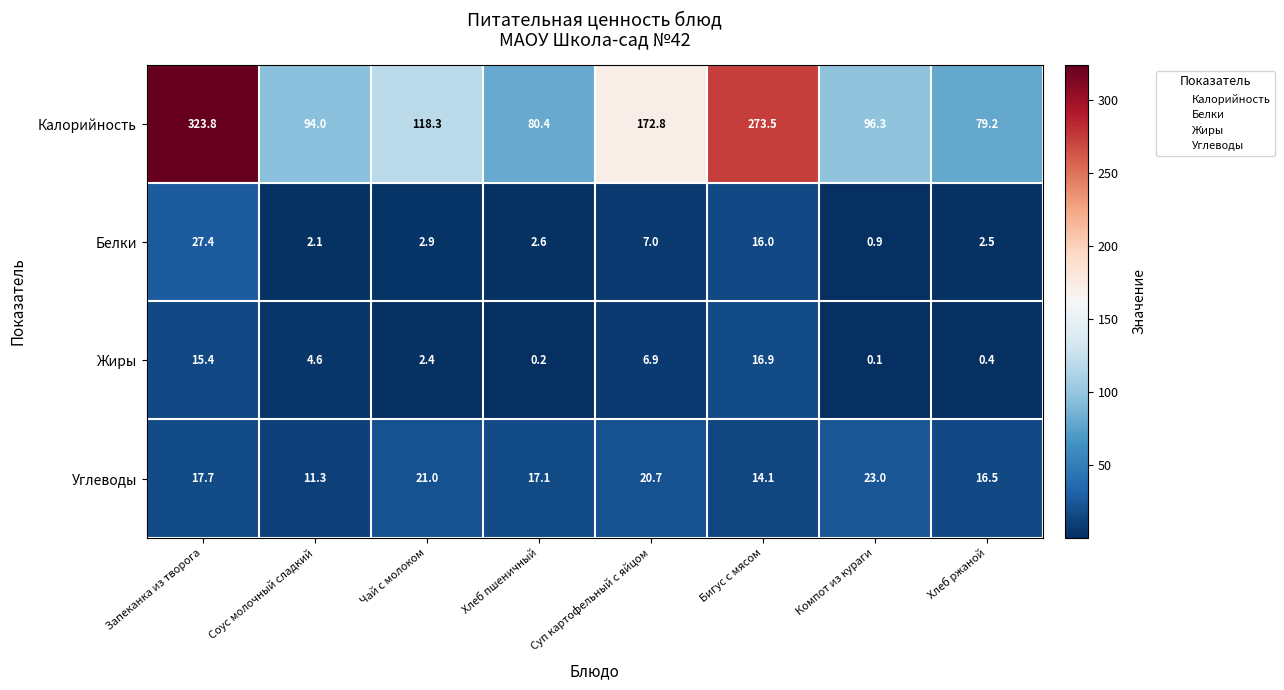

Is it true that Жиры equals 21.2 at Запеканка из творога?

False